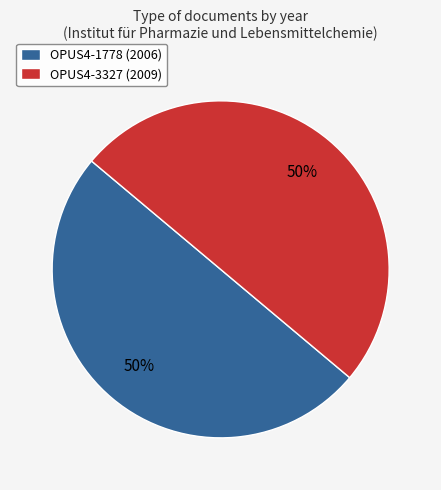

Approximately how many times larger is the value at OPUS4-3327 (2009) compared to OPUS4-1778 (2006)?

1.0